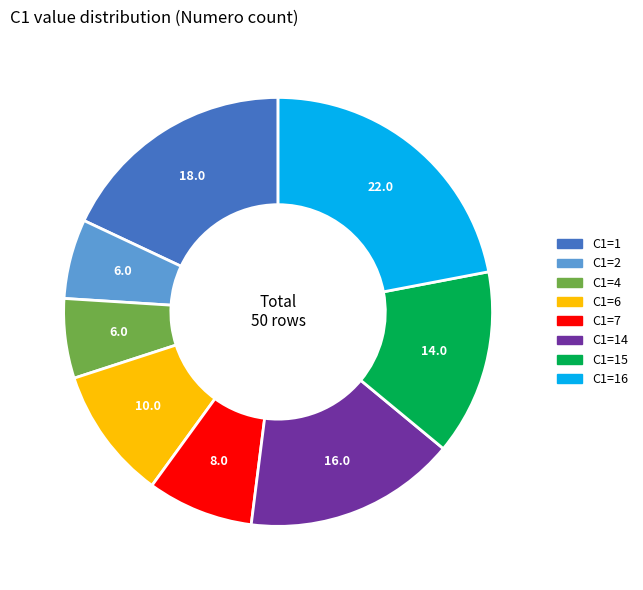

Is there any slice that represents more than half of the pie?

No